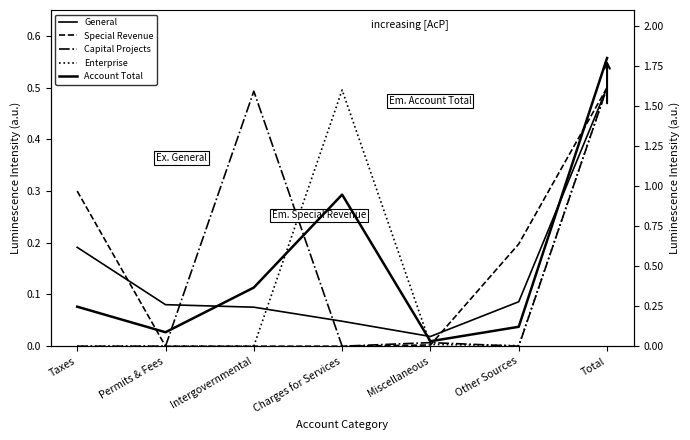

What is the spread (max minus min) of values at Other Sources?

0.2